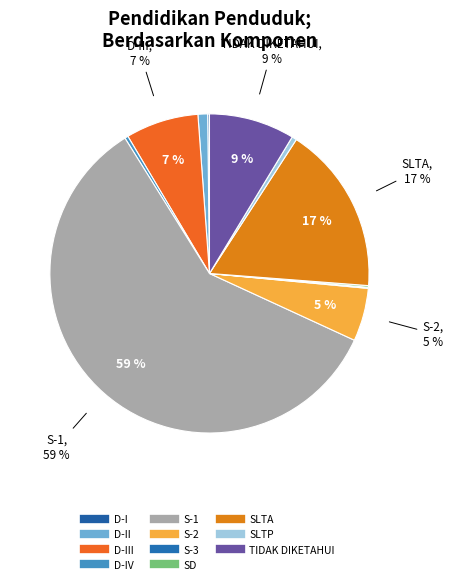

Which slice is the smallest?

S-3